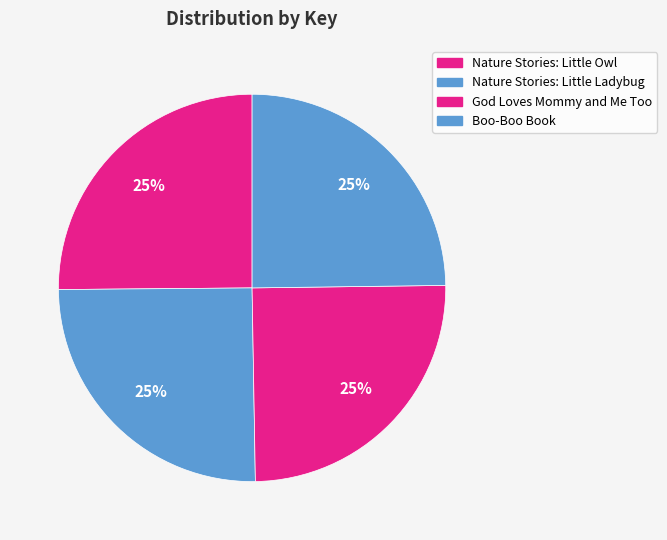

What percentage is the Boo-Boo Book slice, to the nearest percent?

25%